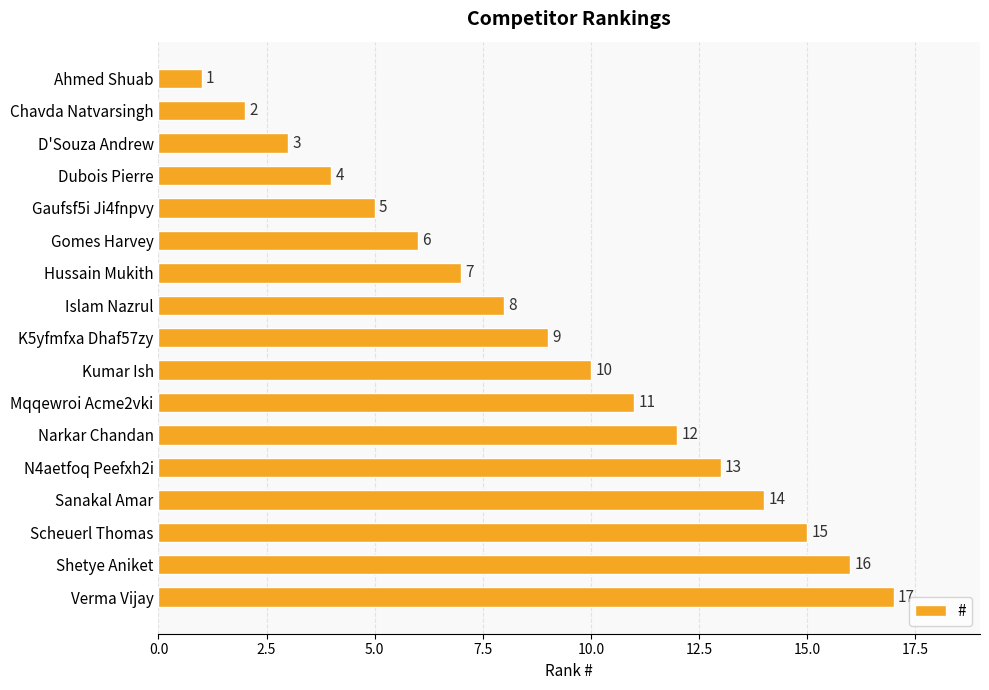

What is the change in value from D'Souza Andrew to Narkar Chandan?

+9